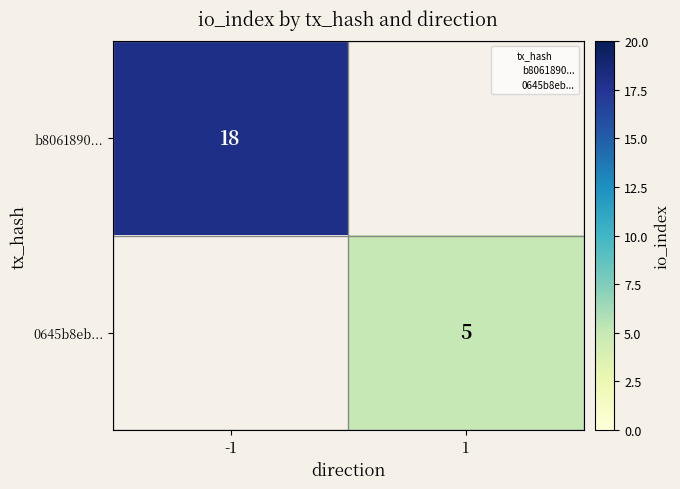

Is it true that b8061890... equals 9 at -1?

False